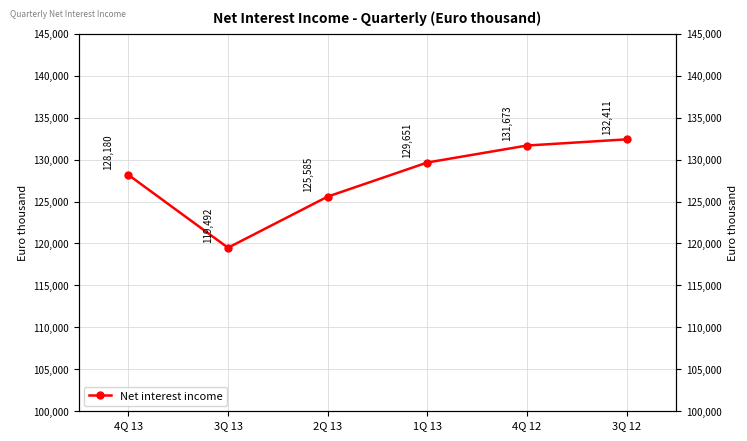

Which label corresponds to the largest value in the chart?

3Q 12